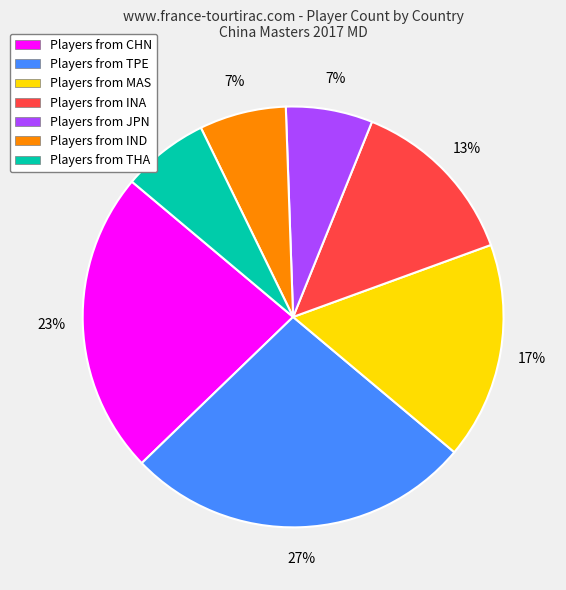

Count the number of slices in the pie.

7